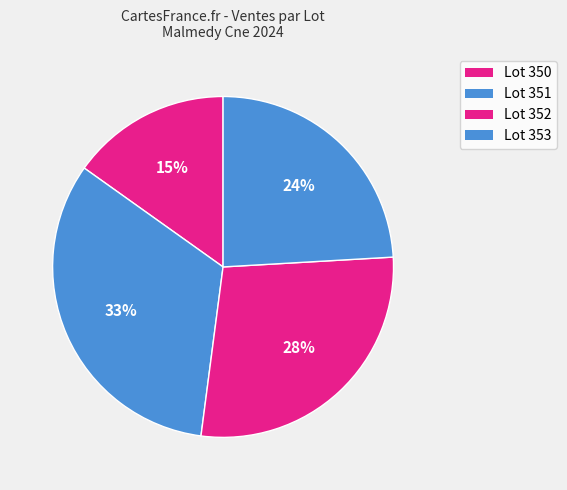

Does Lot 352 represent more than half of the total?

No